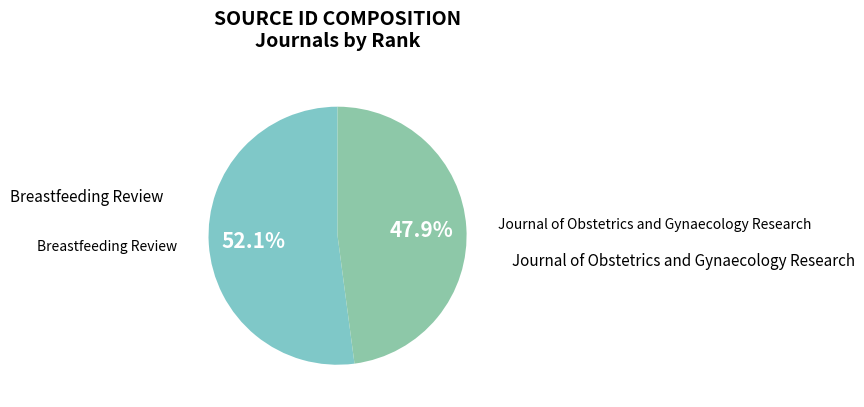

Is there any slice that represents more than half of the pie?

Yes